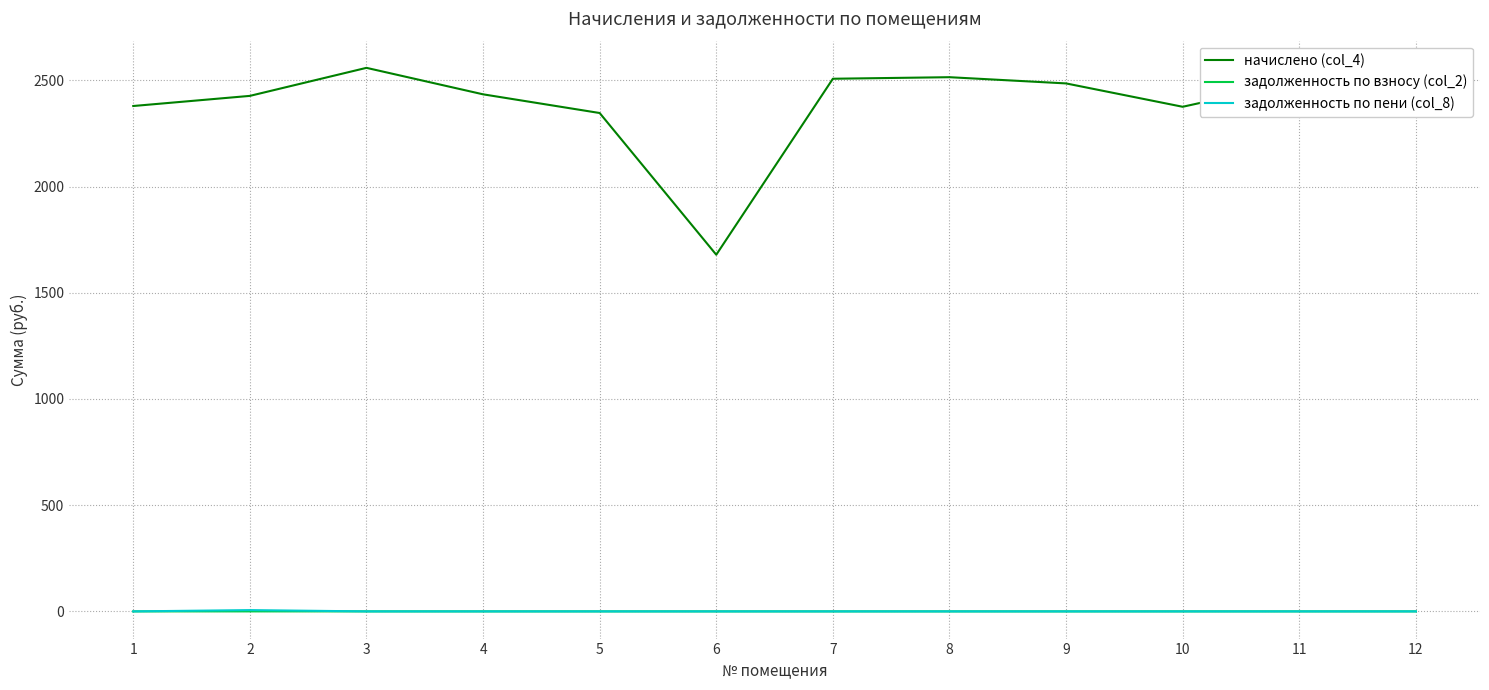

What is the greatest value displayed?

2558.9